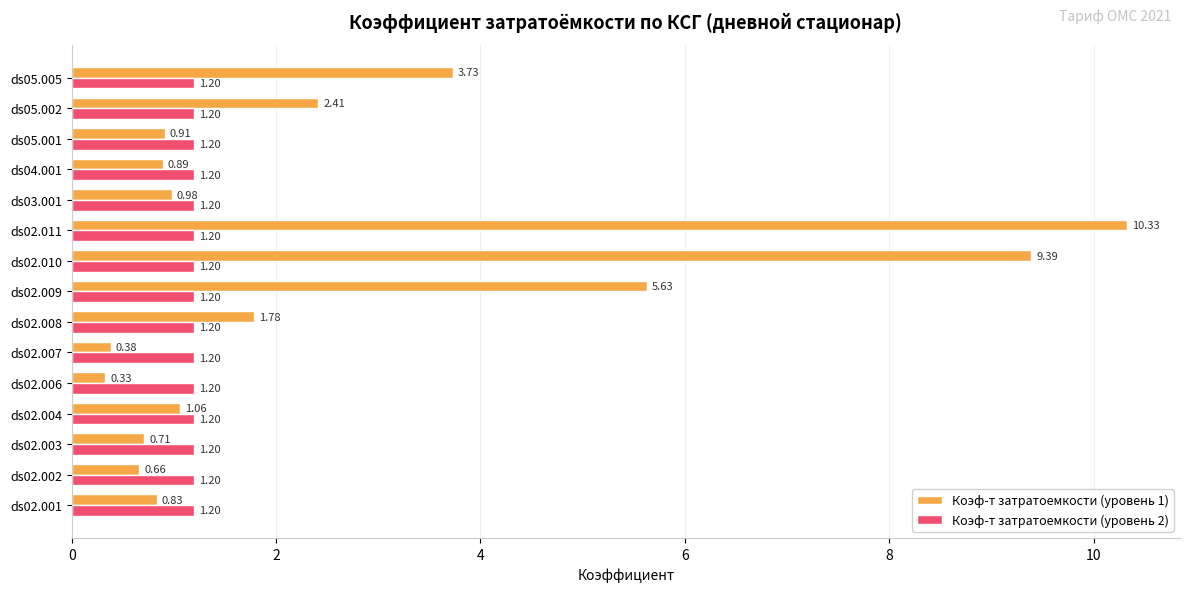

At ds02.003, list the series in order from largest to smallest.

Коэф-т затратоемкости (уровень 2), Коэф-т затратоемкости (уровень 1)